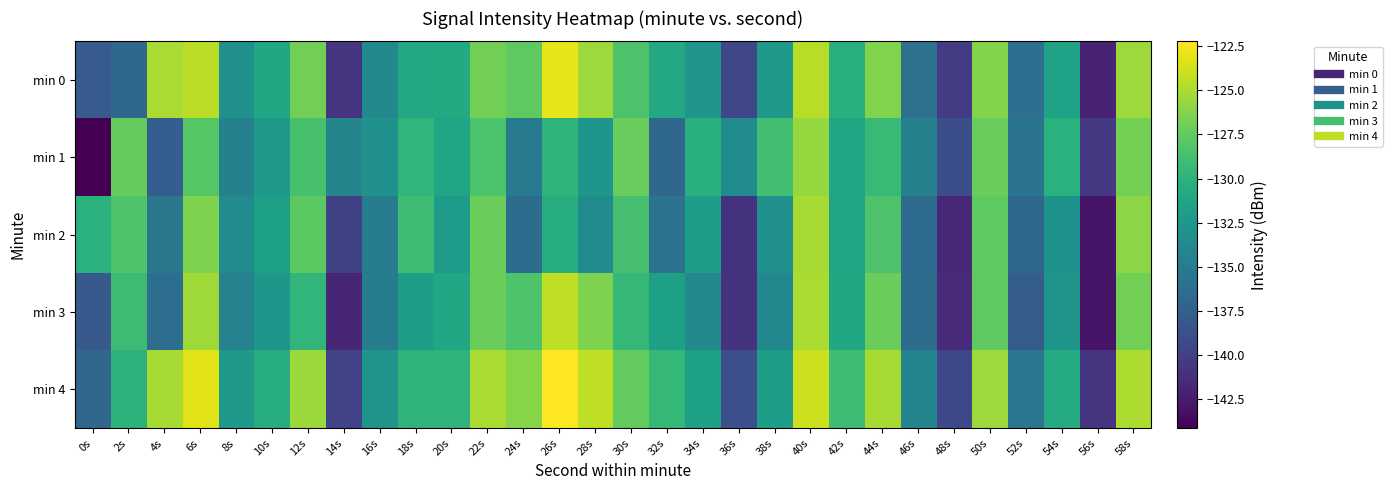

At 12s, list the series in order from largest to smallest.

min 4, min 0, min 2, min 1, min 3